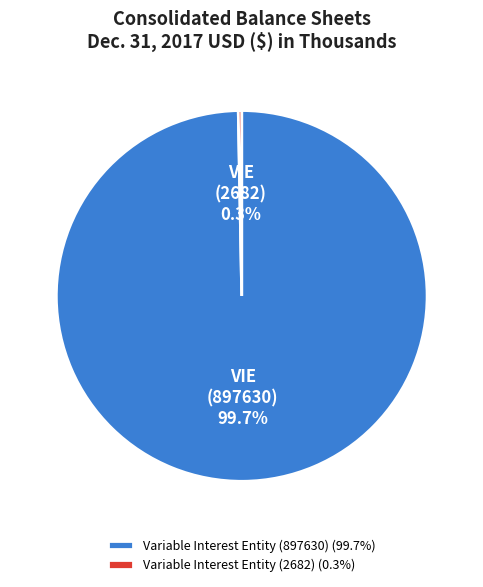

Does Variable Interest Entity (897630) account for over 50% of the chart?

Yes